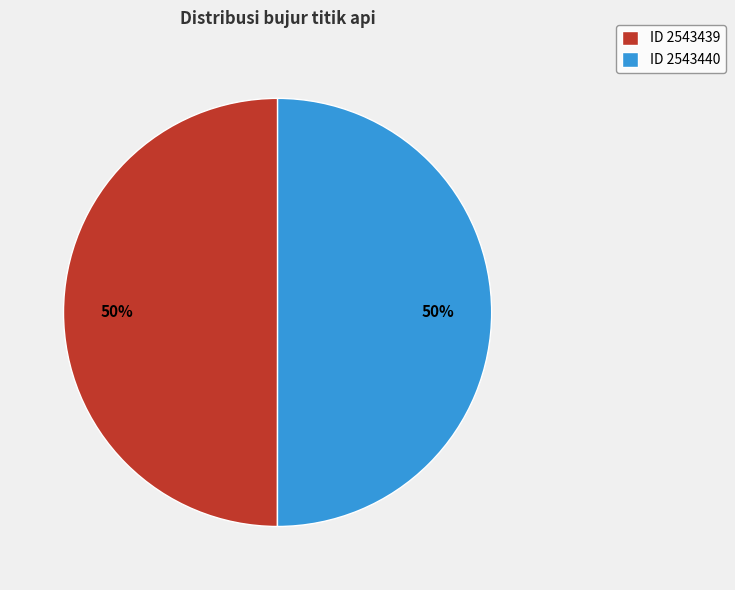

Approximately how many times larger is the value at ID 2543439 compared to ID 2543440?

1.0